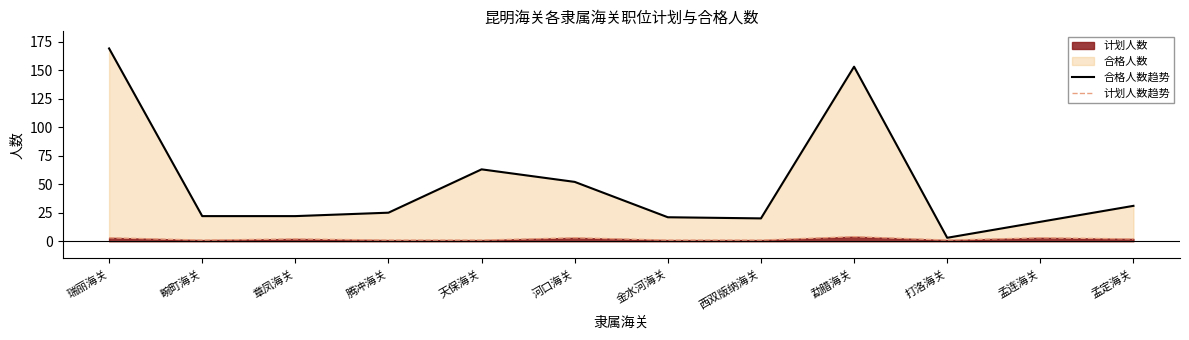

Is it true that 合格人数趋势 equals 29 at 天保海关?

False